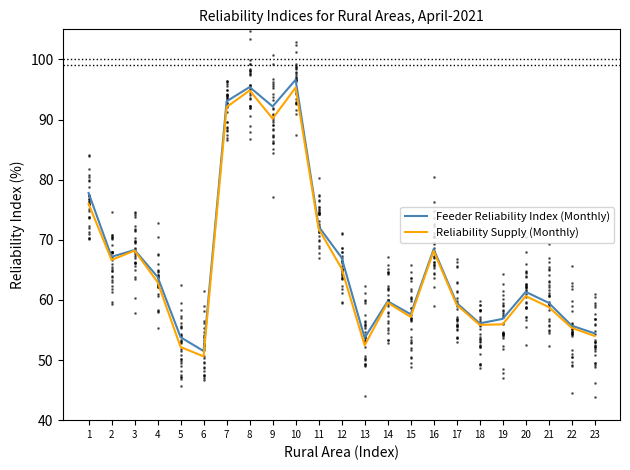

Which category has the lowest value across all series?

6